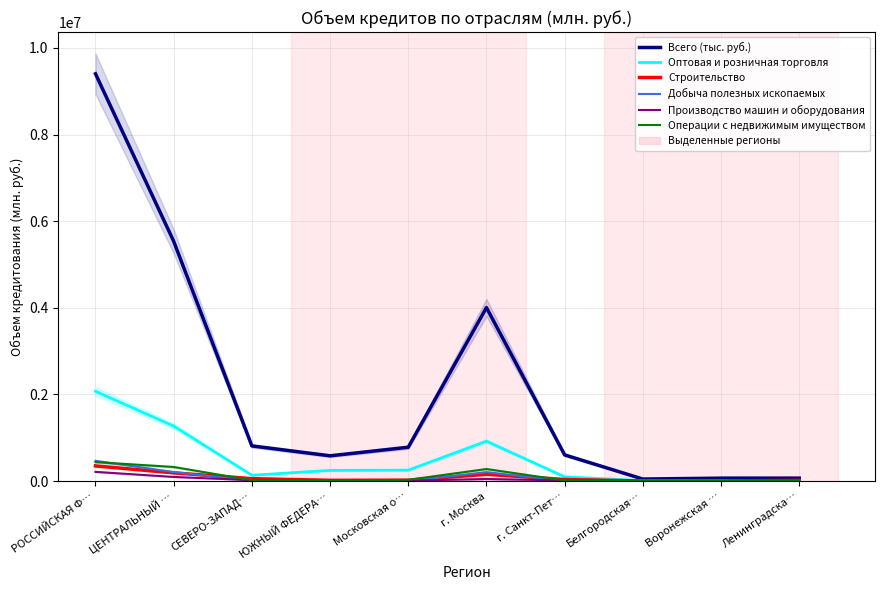

How many interior local valleys does the Операции с недвижимым имуществом series have?

2